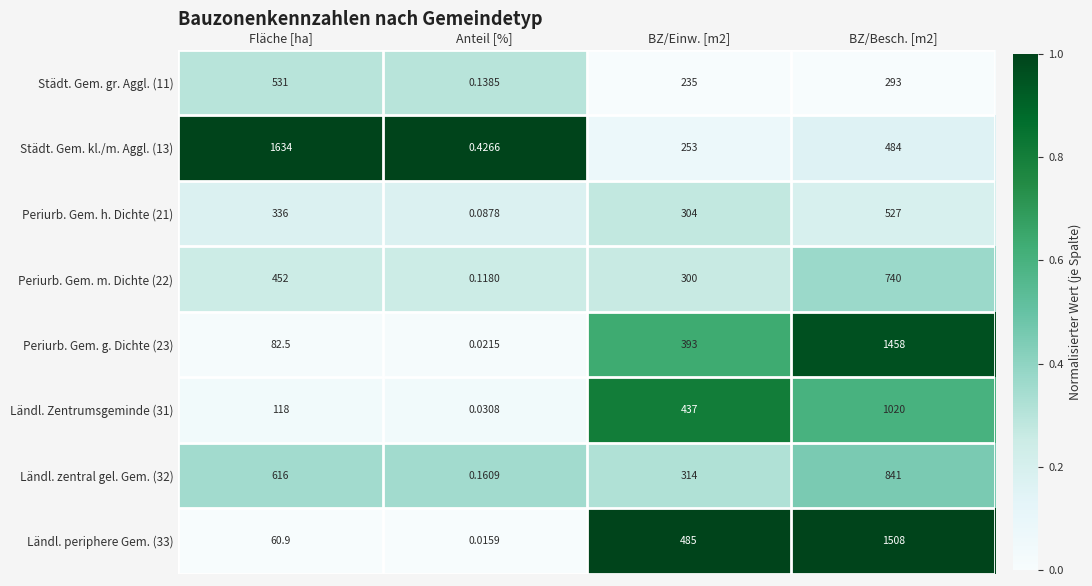

How many series are shown in this chart?

8